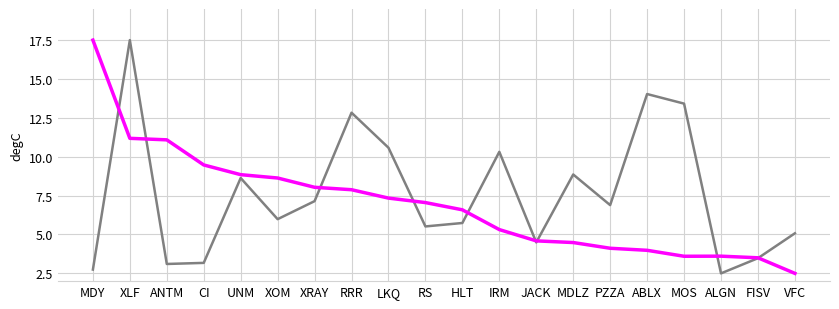

What is the smallest value displayed?

2.5